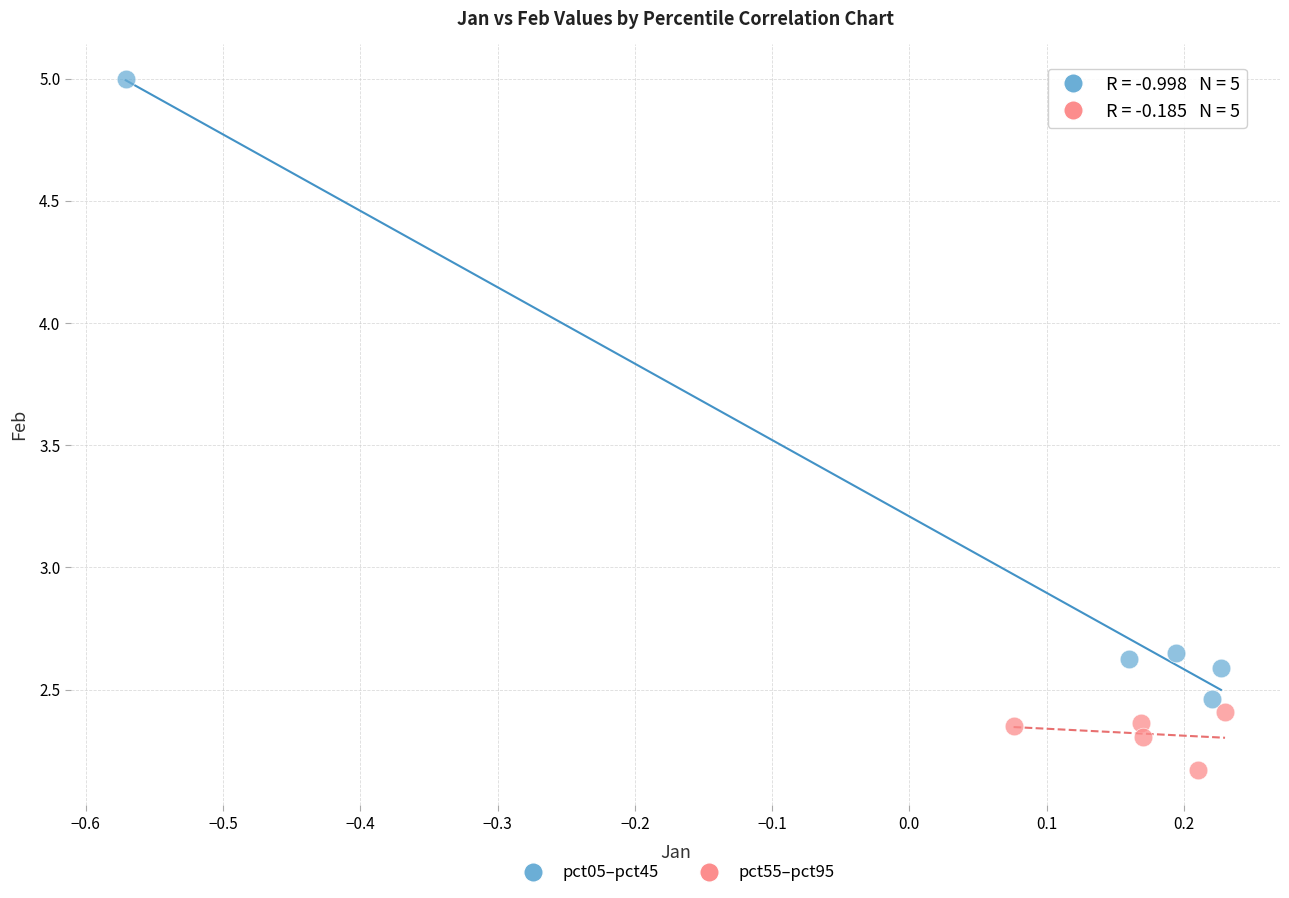

Which series contains the lowest Y value?

pct55–pct95